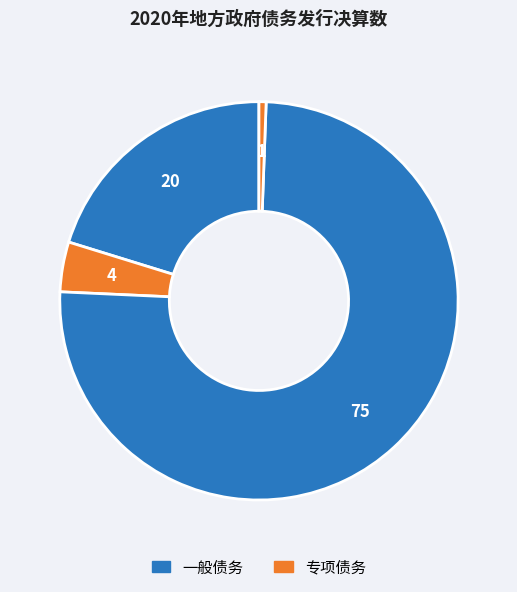

Count the number of slices in the pie.

4